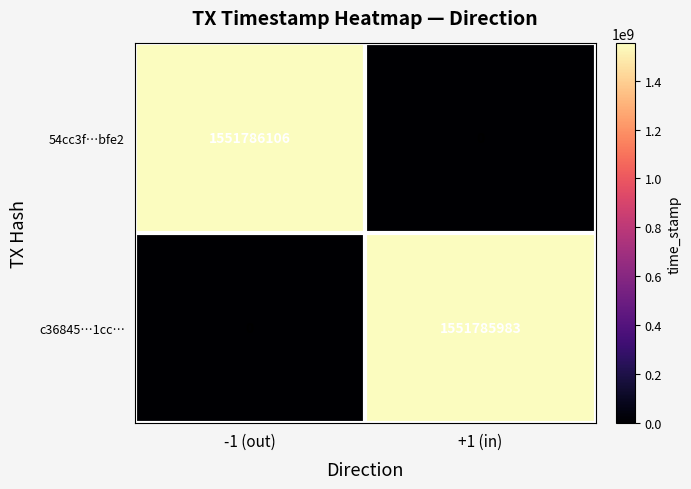

What is the spread (max minus min) of values at +1 (in)?

1551785983